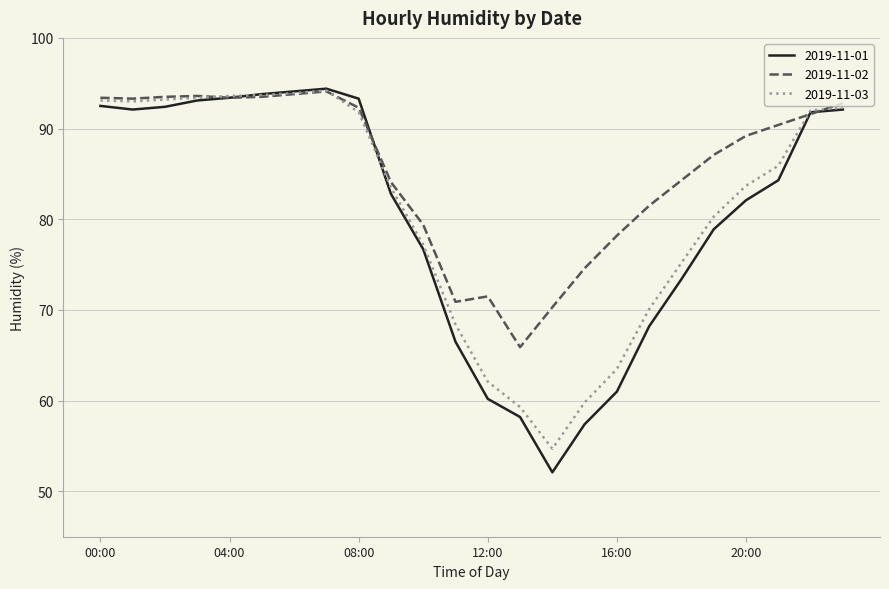

Which series has the largest total across all categories?

2019-11-02